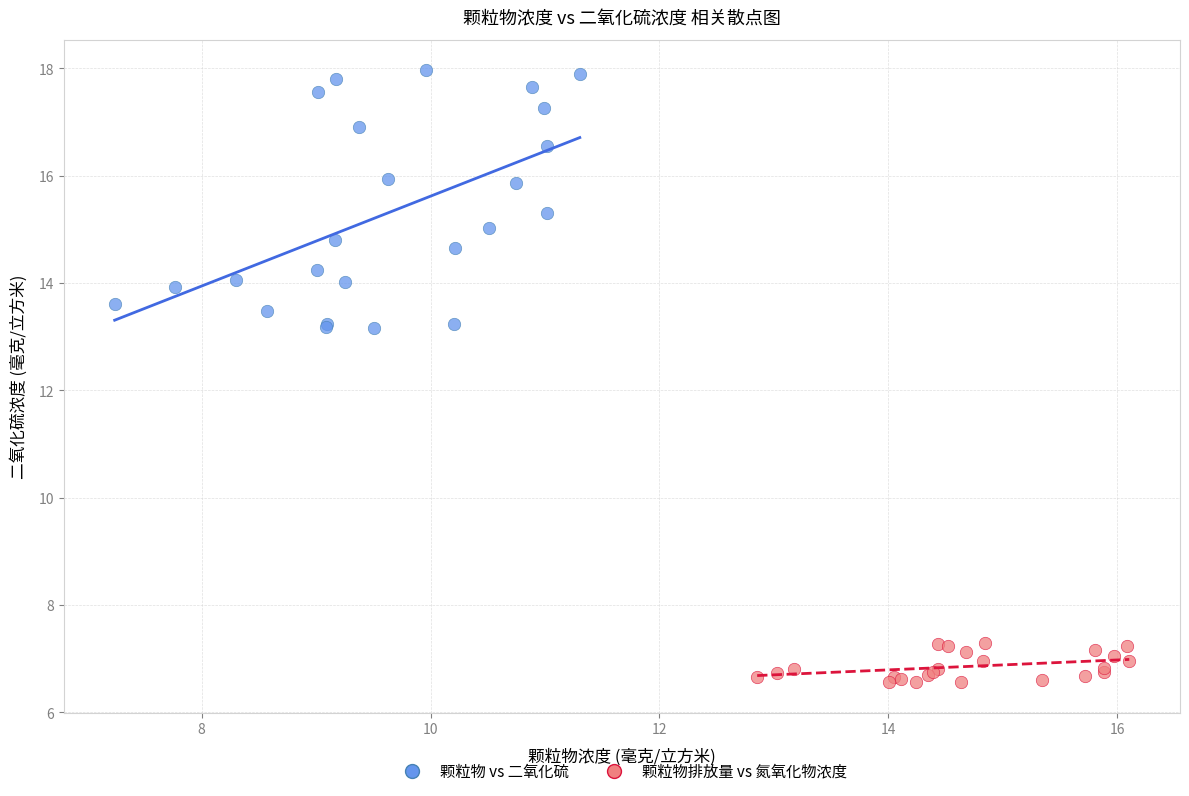

Which series contains the highest Y value?

颗粒物 vs 二氧化硫